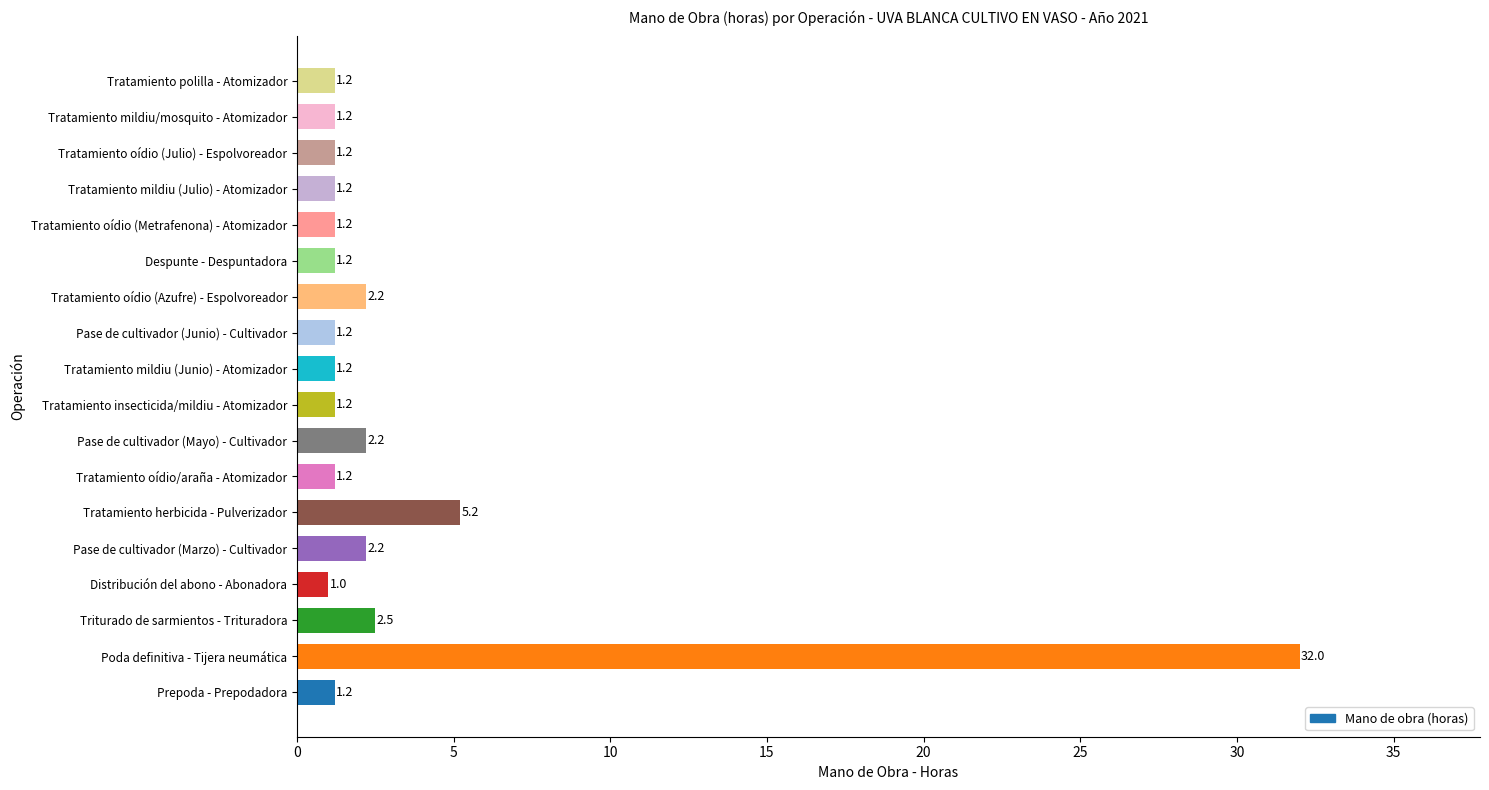

Where is the data nearest to the value 16?

Tratamiento herbicida - Pulverizador